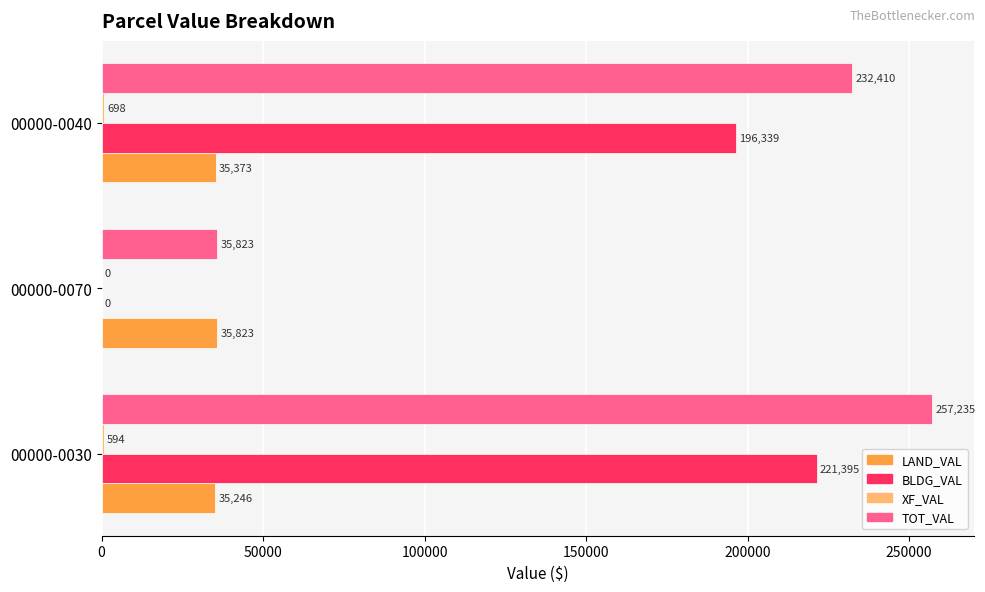

The LAND_VAL series shows 35373 at 00000-0040. True or false?

True